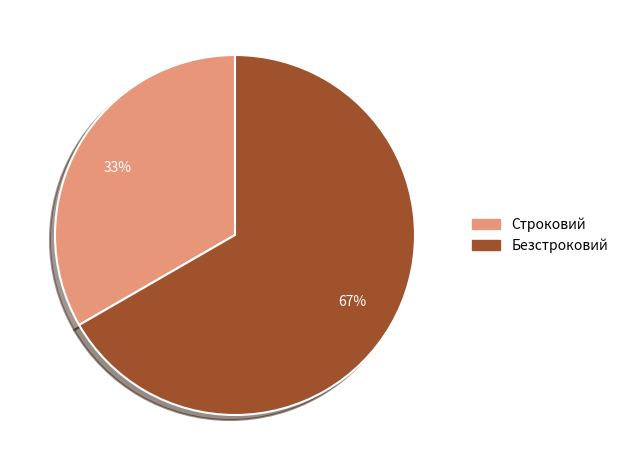

Which category has the smallest portion of the pie?

Строковий